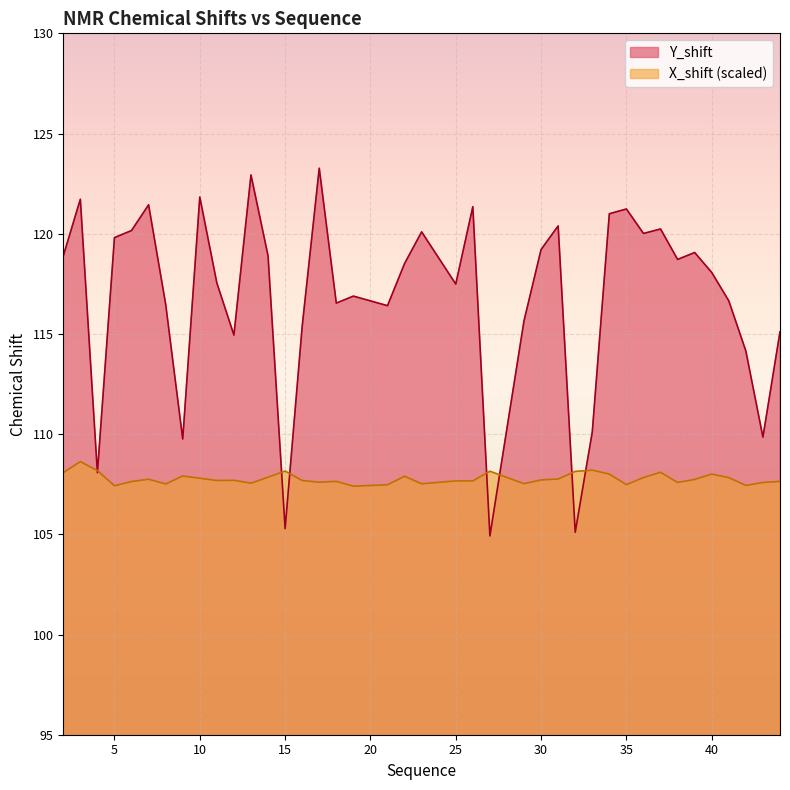

Is the value of X_shift at 38 greater than the value of Y_shift at 25?

No